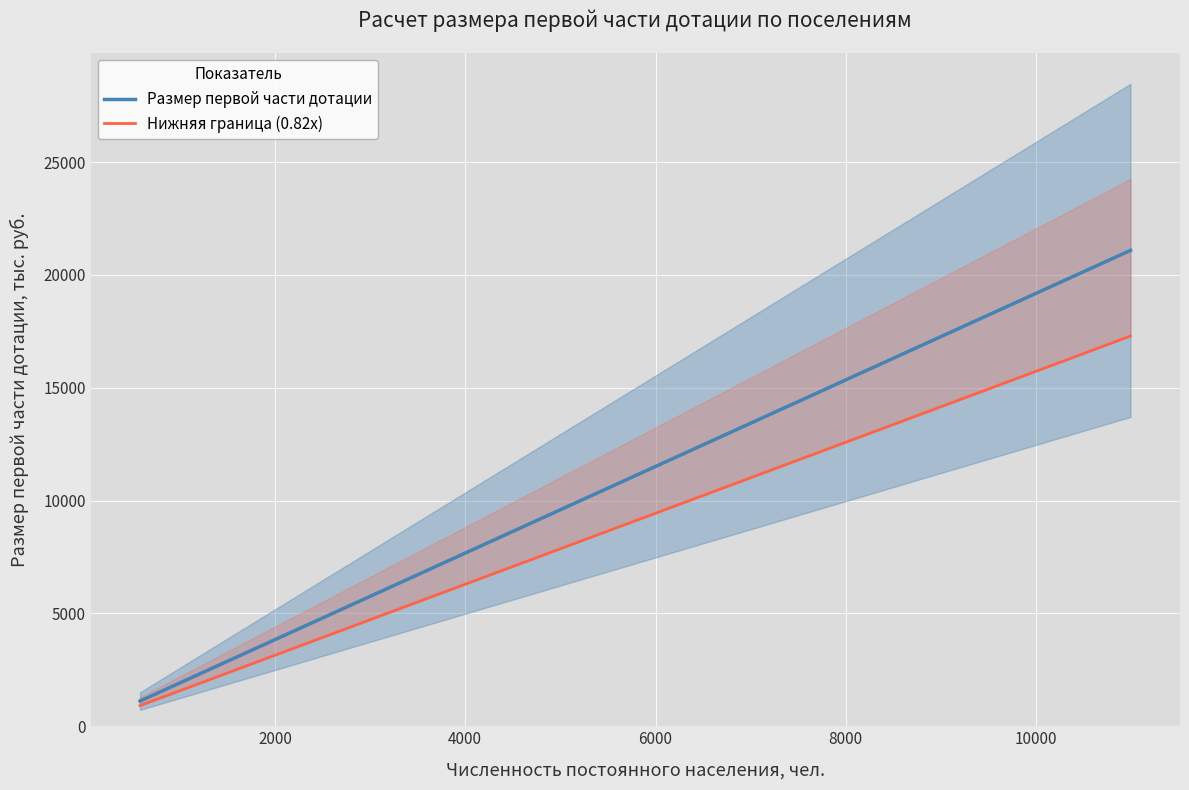

True or false: Нижняя граница (0.82x) and Размер первой части дотации cross at least once.

False